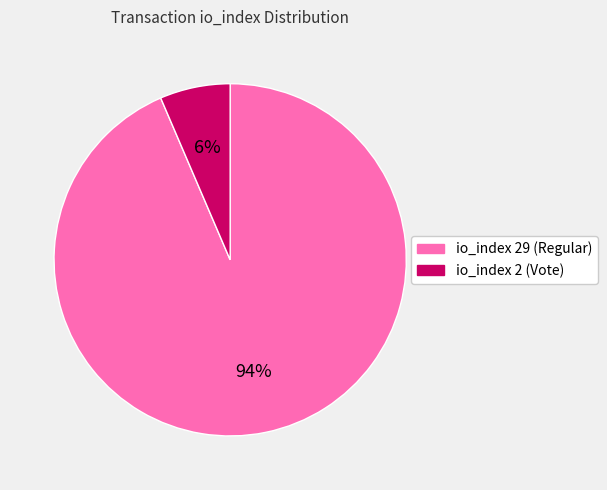

Count the number of slices in the pie.

2